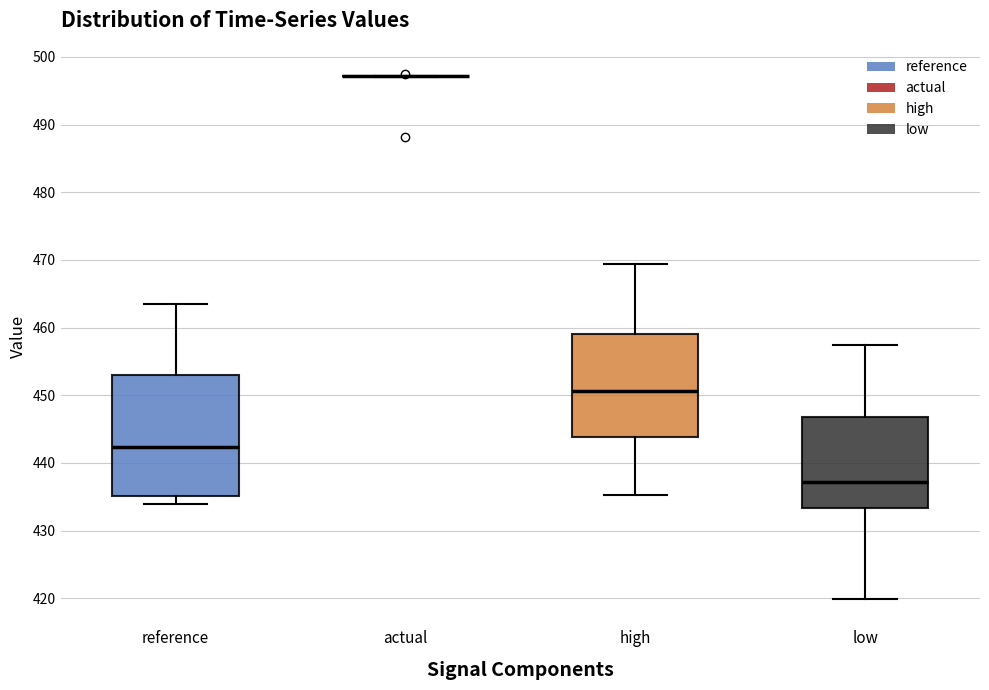

Reading left to right, transcribe this box plot: for each box, give where its median line is, the range the box spans, and where its two whiskers end, as read against the y-axis. The values are not printed on the chart, so give them approximately, as read against the axis.

reference: median 442, box 435 to 453, whiskers 434 to 464
actual: box collapsed to a line at 497, whiskers 497 to 497
high: median 451, box 444 to 459, whiskers 435 to 469
low: median 437, box 433 to 447, whiskers 420 to 457